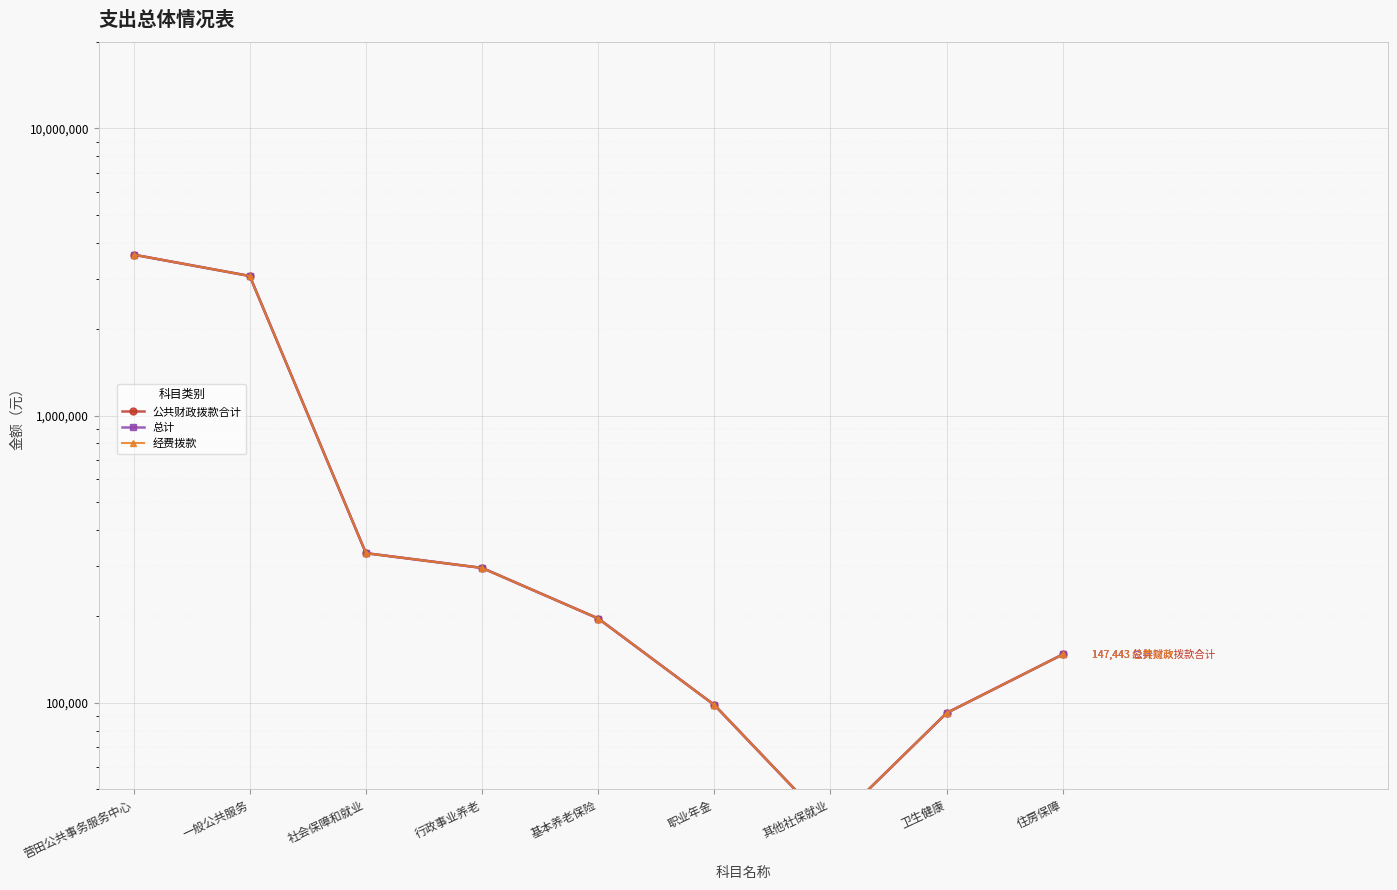

True or false: 公共财政拨款合计 has more than 2 interior local peaks.

False